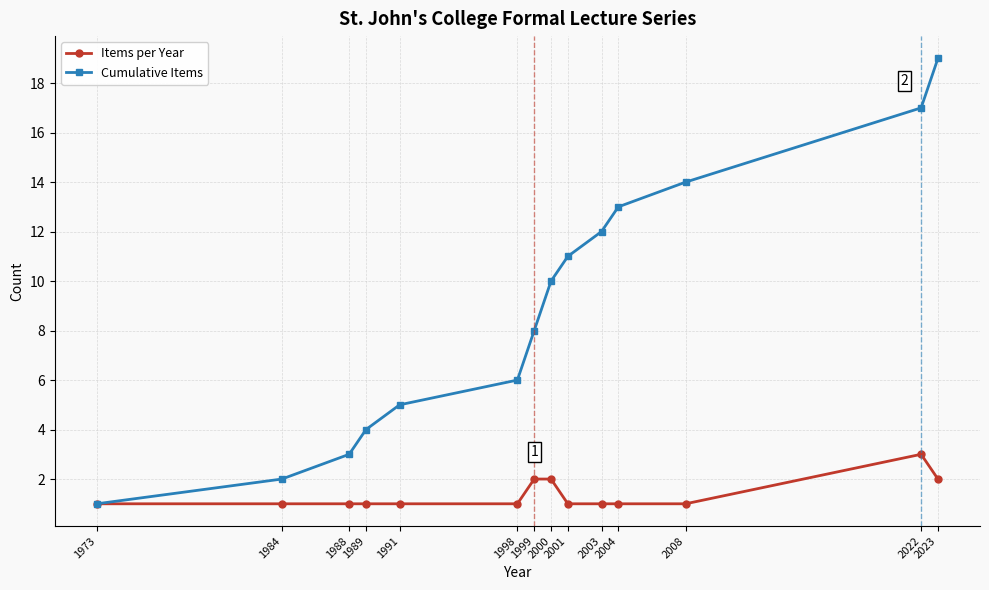

Which series has the largest total across all categories?

Cumulative Items